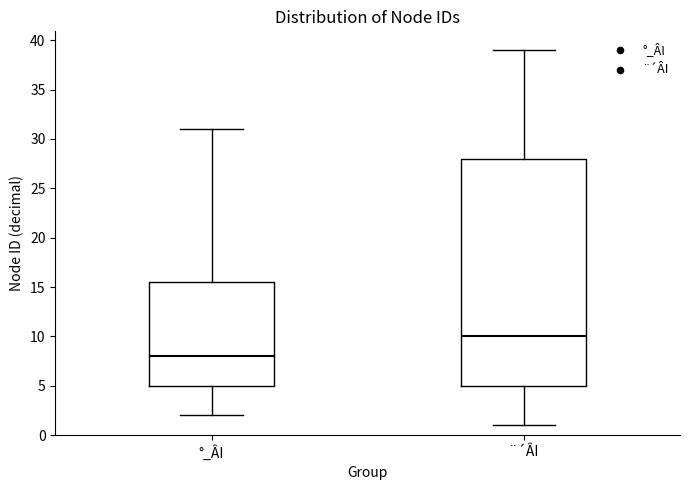

Reading left to right, read every box against the y-axis: the position of its median line, the range the box covers, and the ends of its whiskers. The values are not printed on the chart, so give them approximately, as read against the axis.

°_ÂI: median 8.0, box 5.0 to 15.5, whiskers 2.0 to 31.0
¨´ÂI: median 10.0, box 5.0 to 28.0, whiskers 1.0 to 39.0